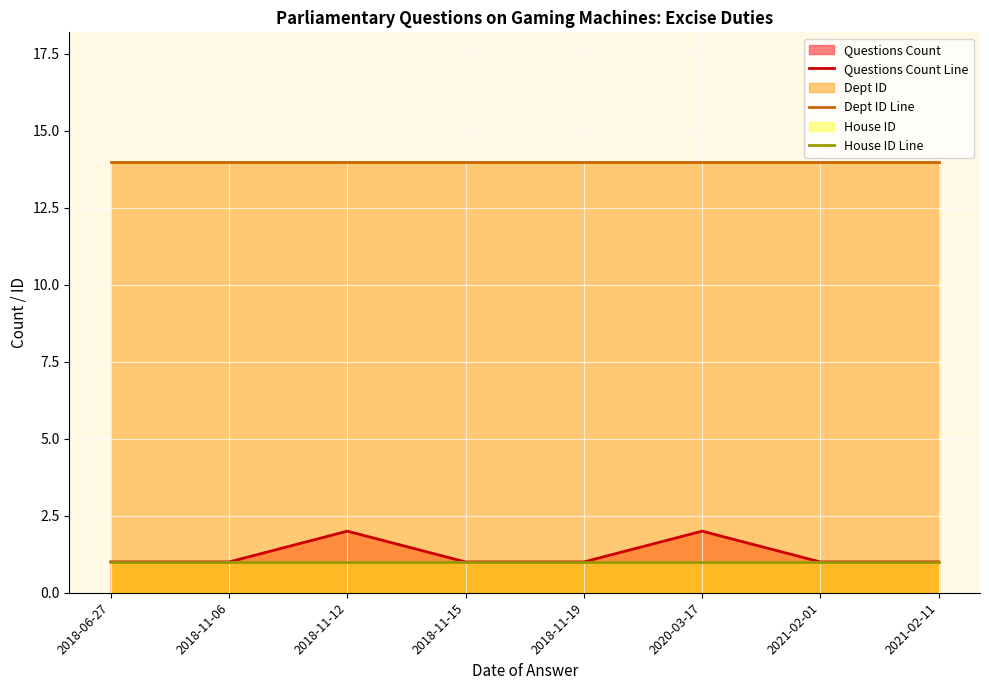

Reading right to left, extract all data points from this chart.

Questions Count Line: 2021-02-11=1	2021-02-01=1	2020-03-17=2	2018-11-19=1	2018-11-15=1	2018-11-12=2	2018-11-06=1	2018-06-27=1
Dept ID Line: 2021-02-11=14	2021-02-01=14	2020-03-17=14	2018-11-19=14	2018-11-15=14	2018-11-12=14	2018-11-06=14	2018-06-27=14
House ID Line: 2021-02-11=1	2021-02-01=1	2020-03-17=1	2018-11-19=1	2018-11-15=1	2018-11-12=1	2018-11-06=1	2018-06-27=1